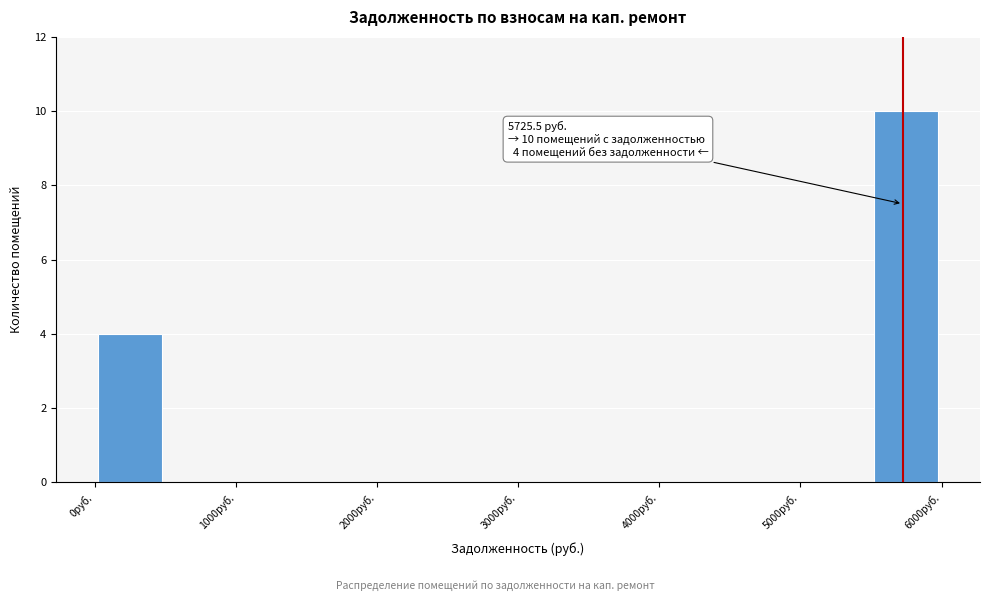

Over which range of the x-axis is the bar tallest?

5500 to 6000